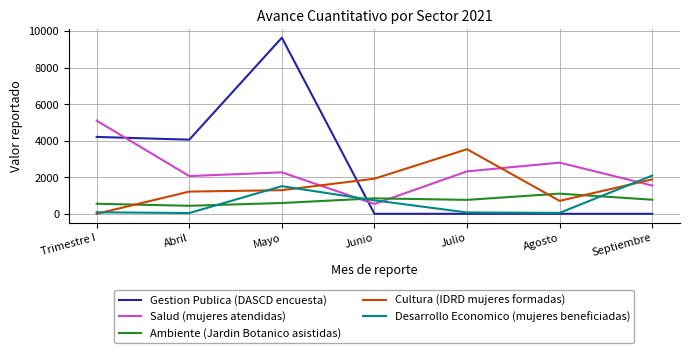

The value of Desarrollo Economico (mujeres beneficiadas) at Septiembre is 2092. True or false?

True